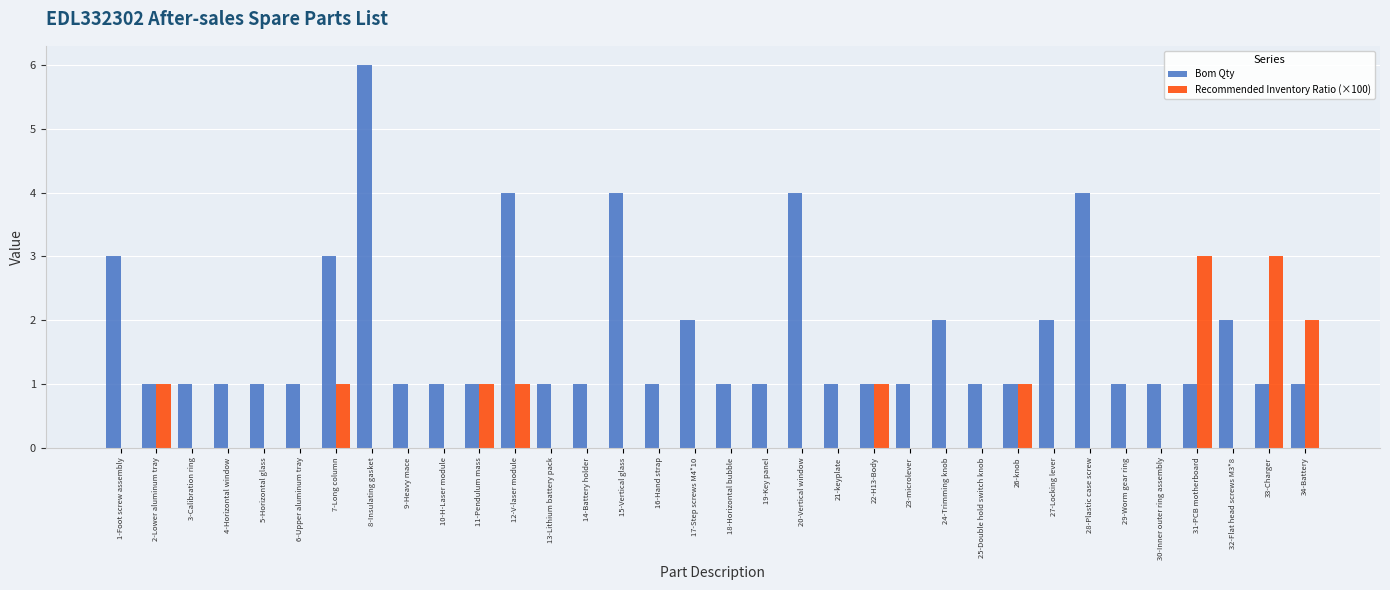

True or false: Bom Qty has a value of 2 at 22-H13-Body.

False